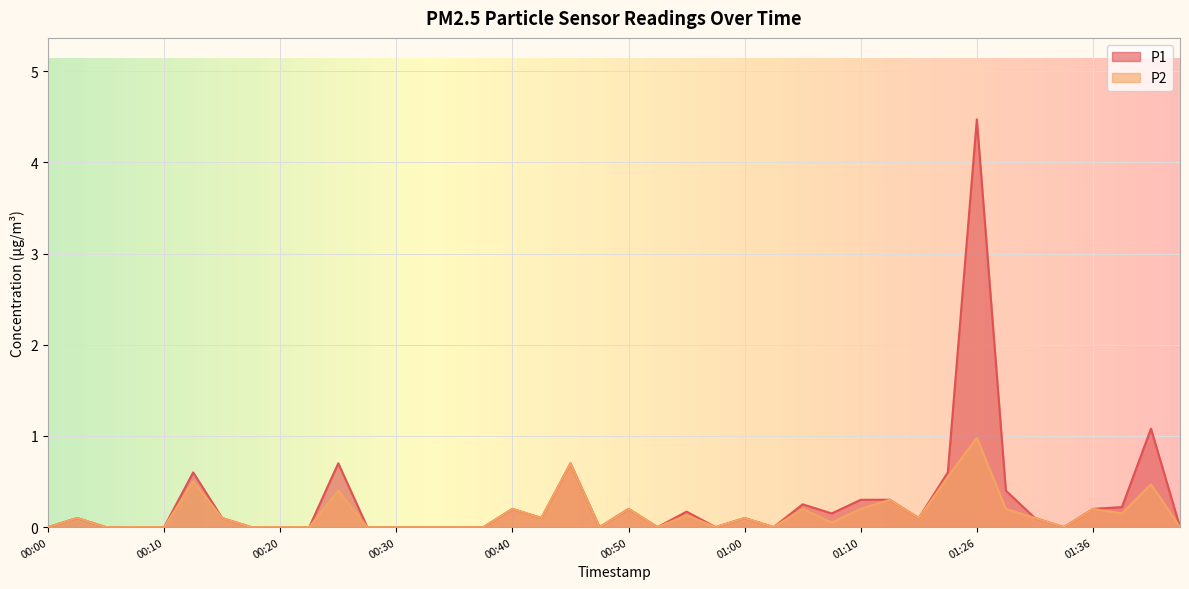

What is the difference between the second highest and second lowest values in the P1 series?

1.1